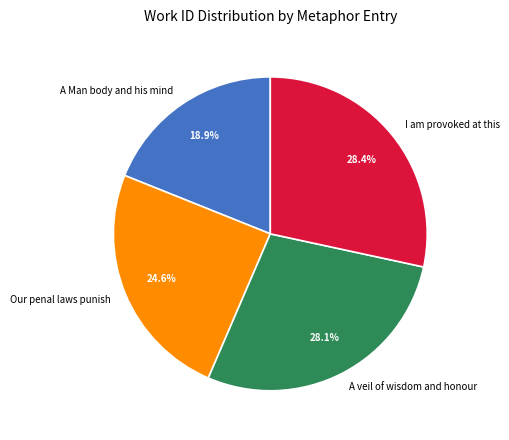

Which category has the smallest portion of the pie?

A Man body and his mind